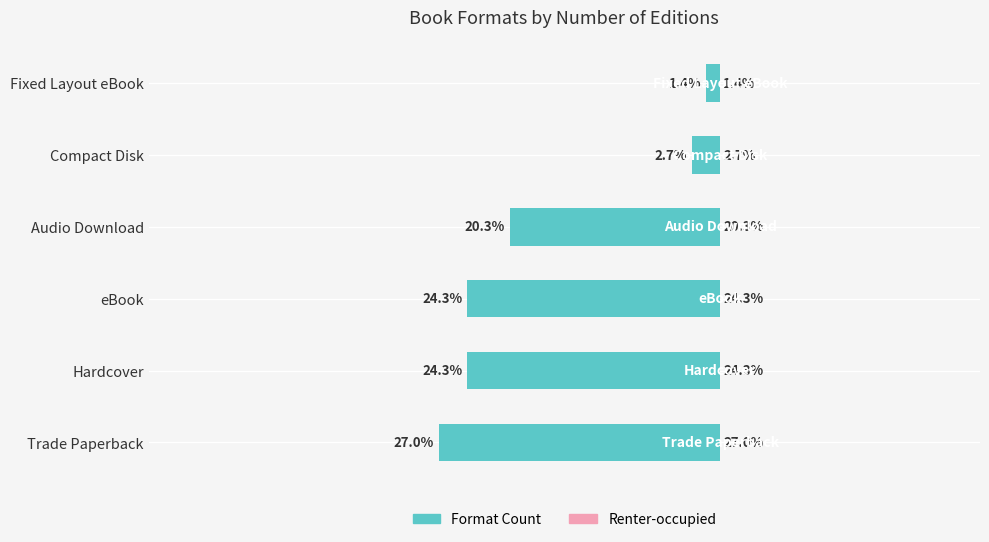

Are the bars horizontal?

Yes